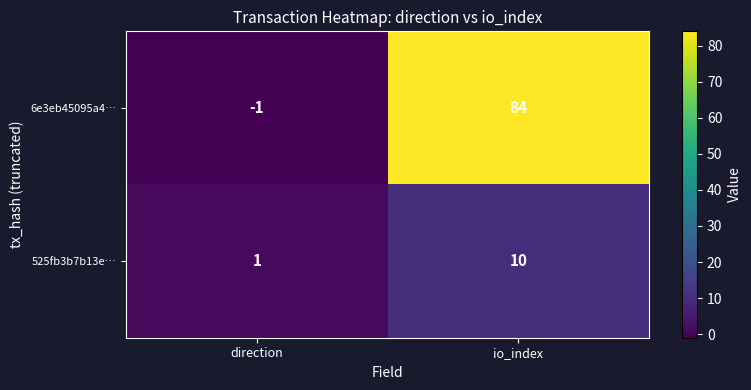

Reading left to right, transcribe all the data shown in this chart.

6e3eb45095a4…: direction=-1	io_index=84
525fb3b7b13e…: direction=1	io_index=10